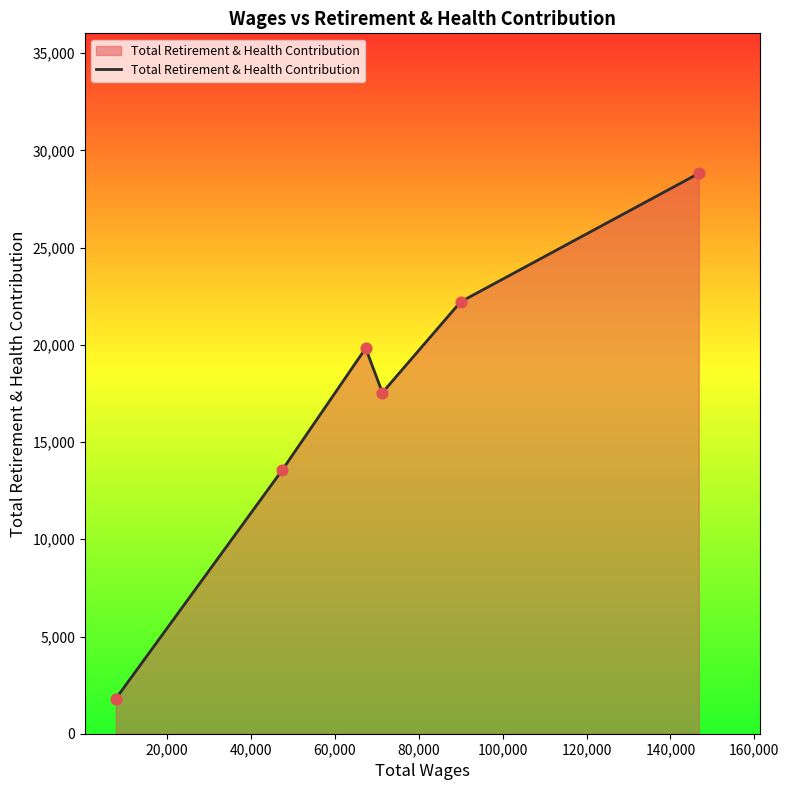

How many interior local valleys (lower than both neighbors) does the data have?

1